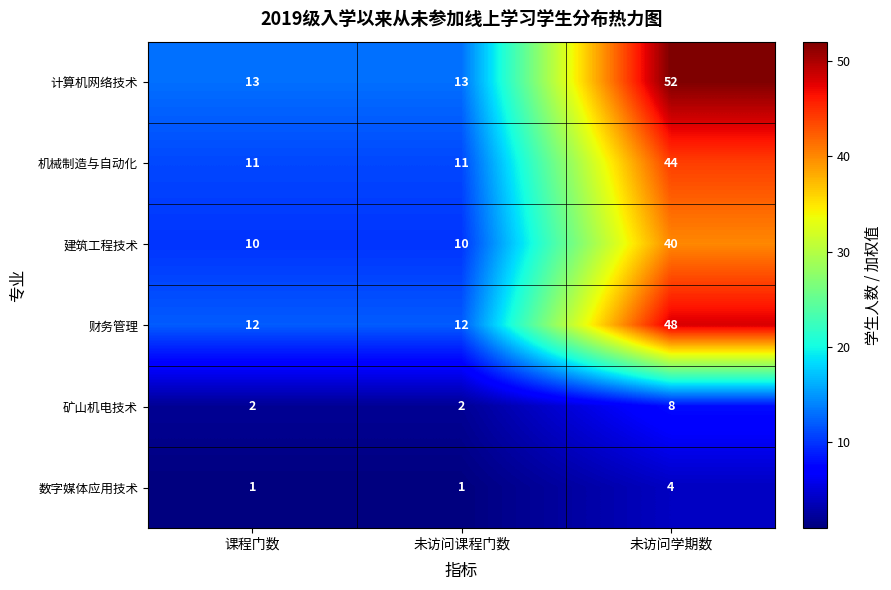

Which category has the highest value across all series?

未访问学期数